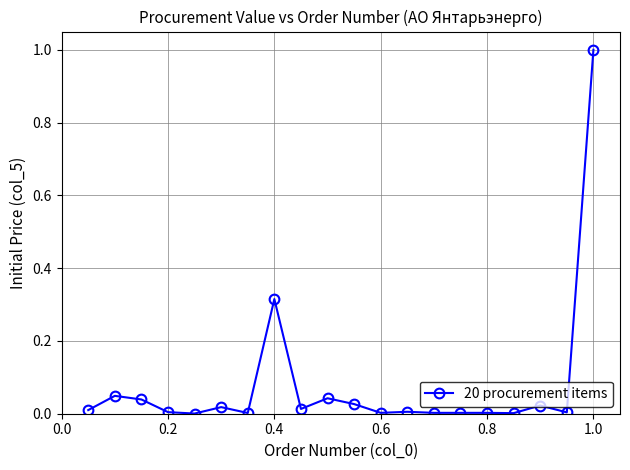

What is the maximum value shown in the chart?

1.0